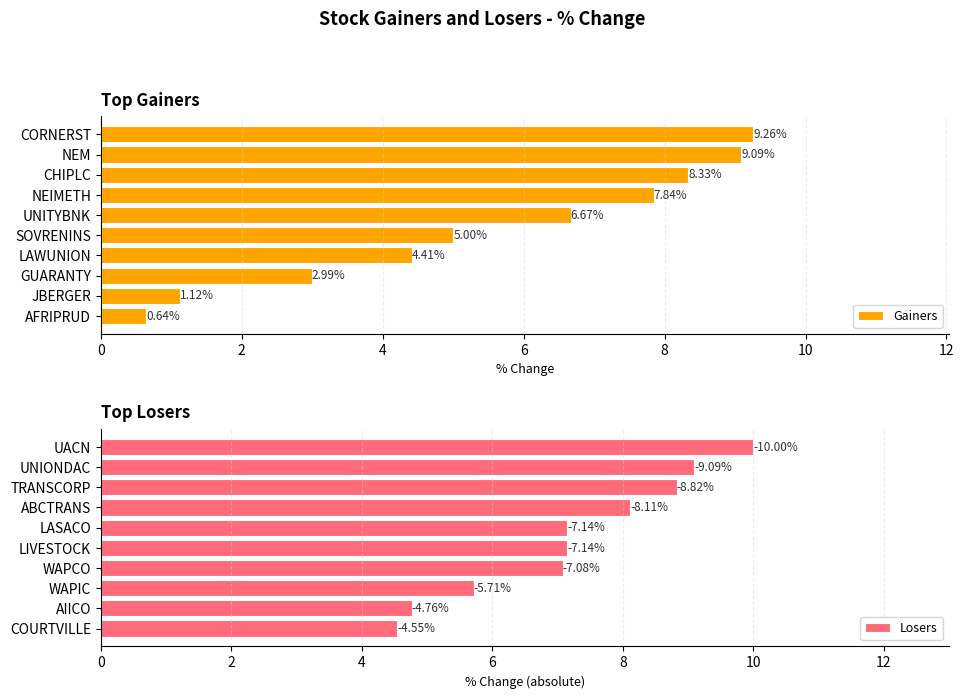

Which series changed the most between 12 and 8?

Gainers